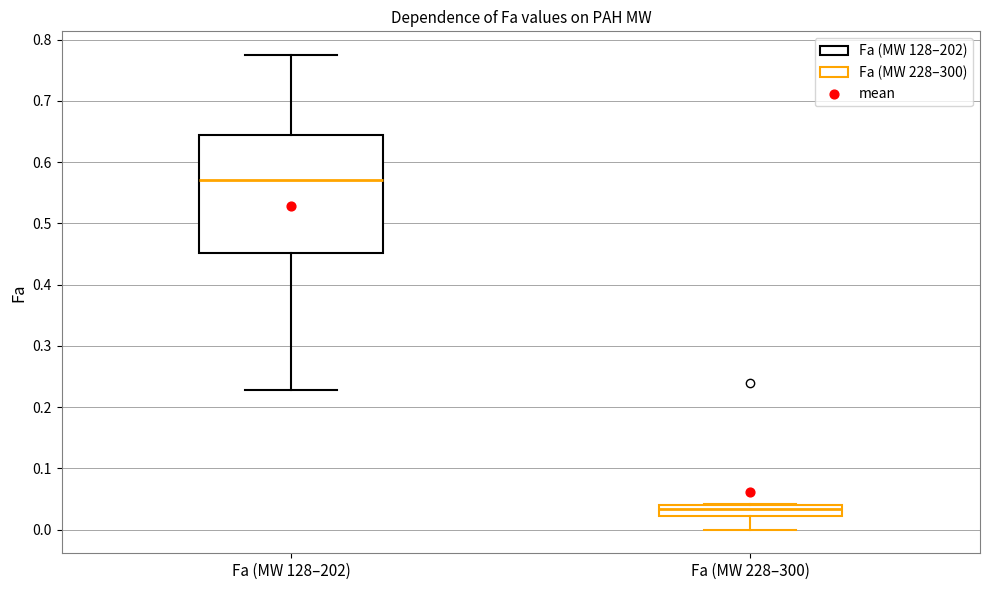

Which box is the tallest, from its lower edge to its upper edge?

Fa (MW 128–202)